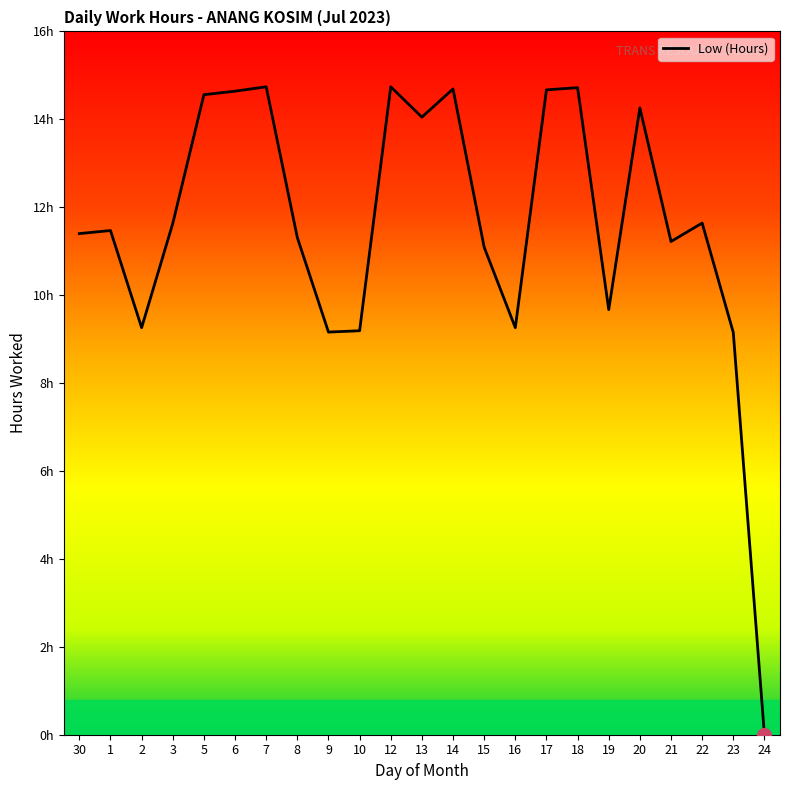

What is the difference between the second highest and minimum values?

14.7